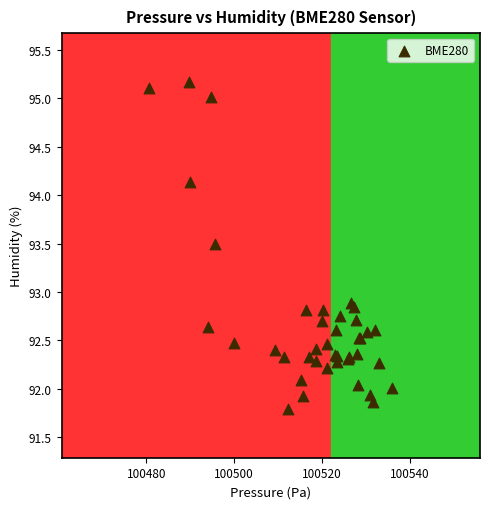

What Y value in the scatter plot is closest to 93?

92.9